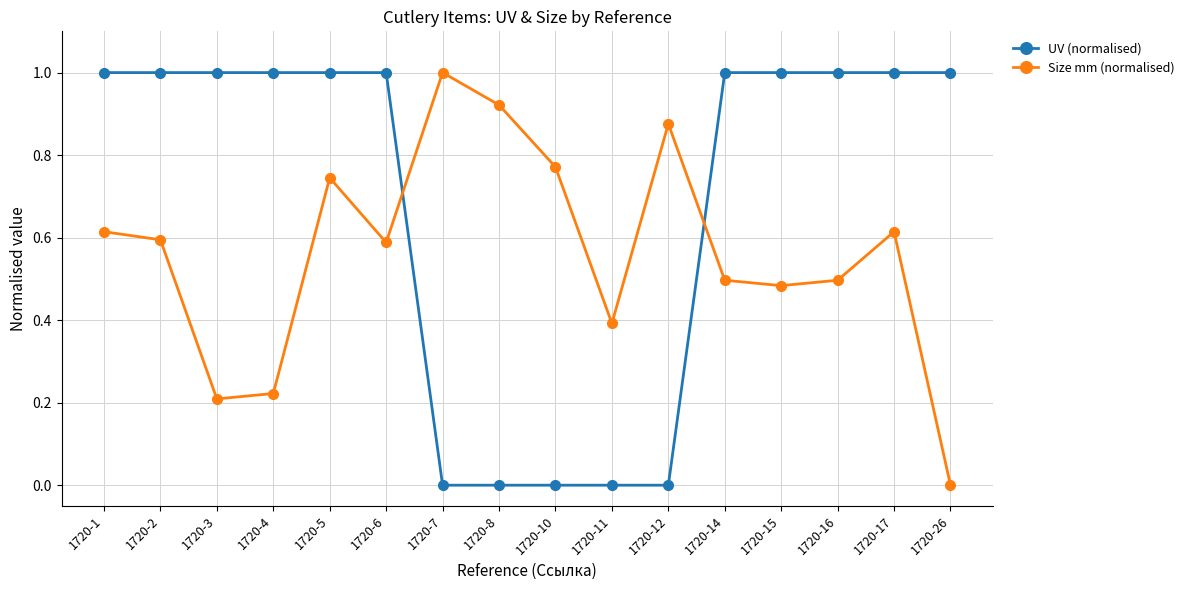

What is the greatest value displayed?

1.0